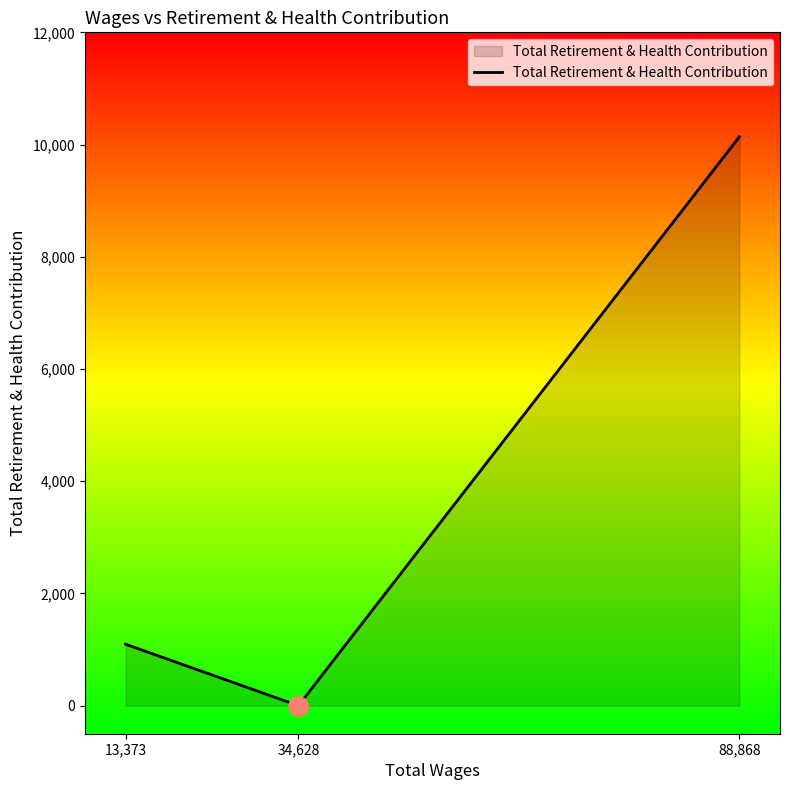

What is the difference between the maximum and minimum values?

10138